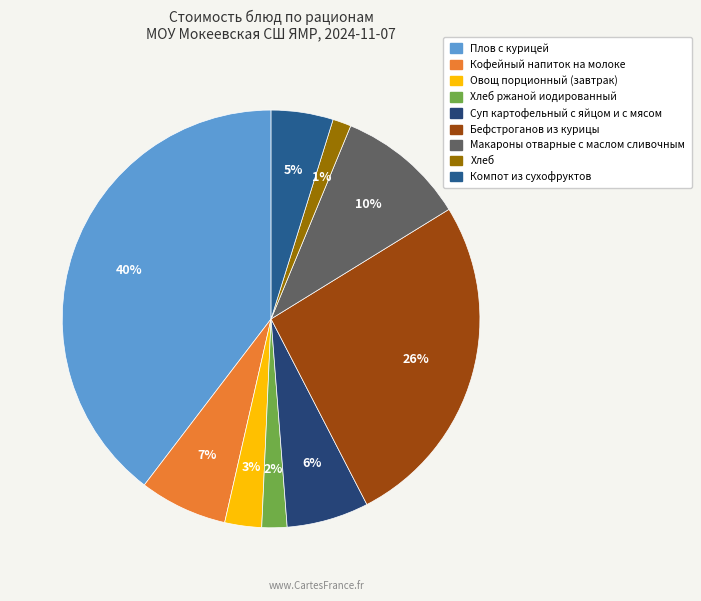

Which slice is the largest?

Плов с курицей